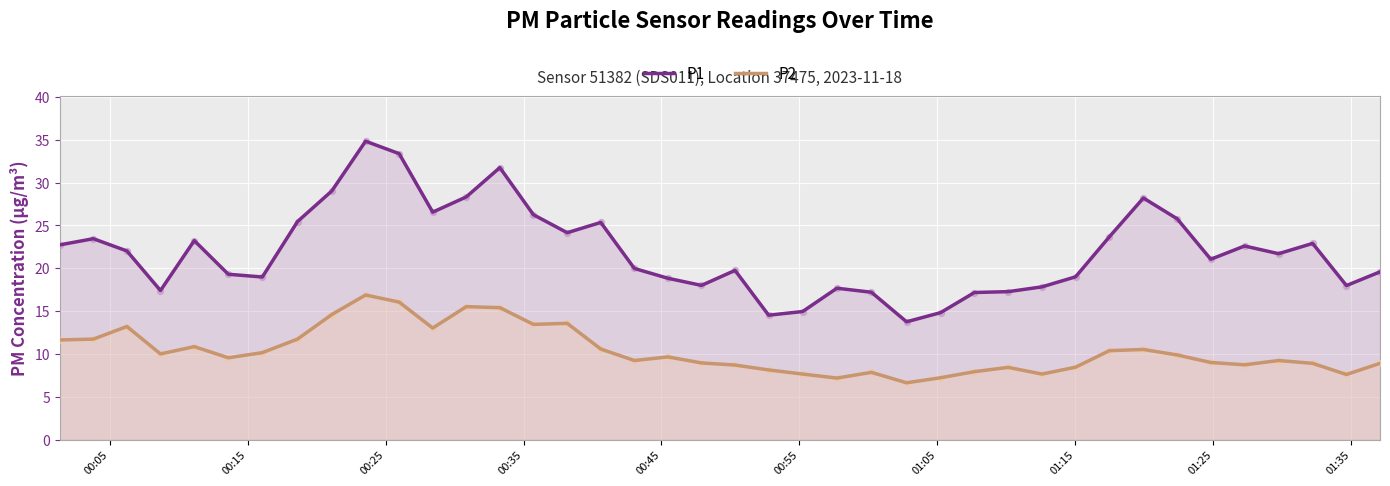

Rank the series by their average value, from lowest to highest.

P2, P1